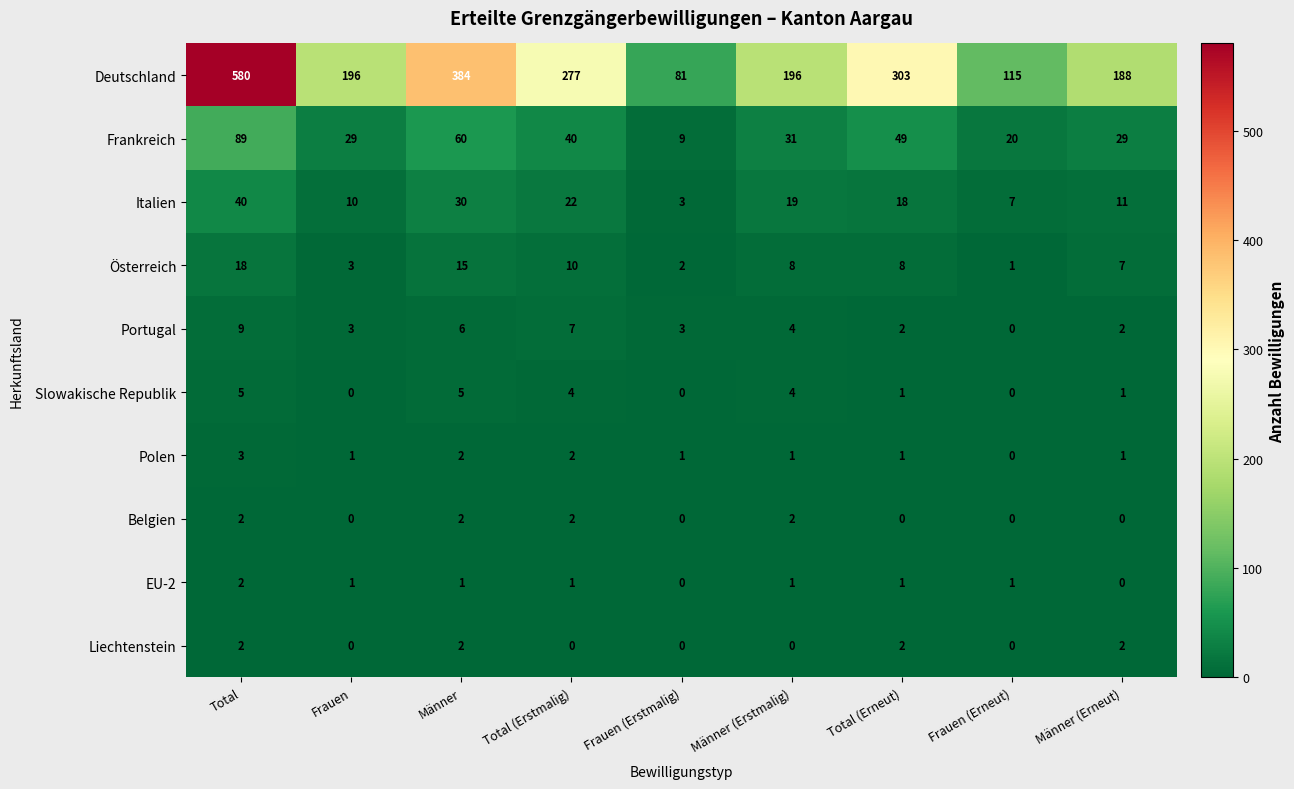

The Liechtenstein series shows 1 at Frauen (Erstmalig). True or false?

False